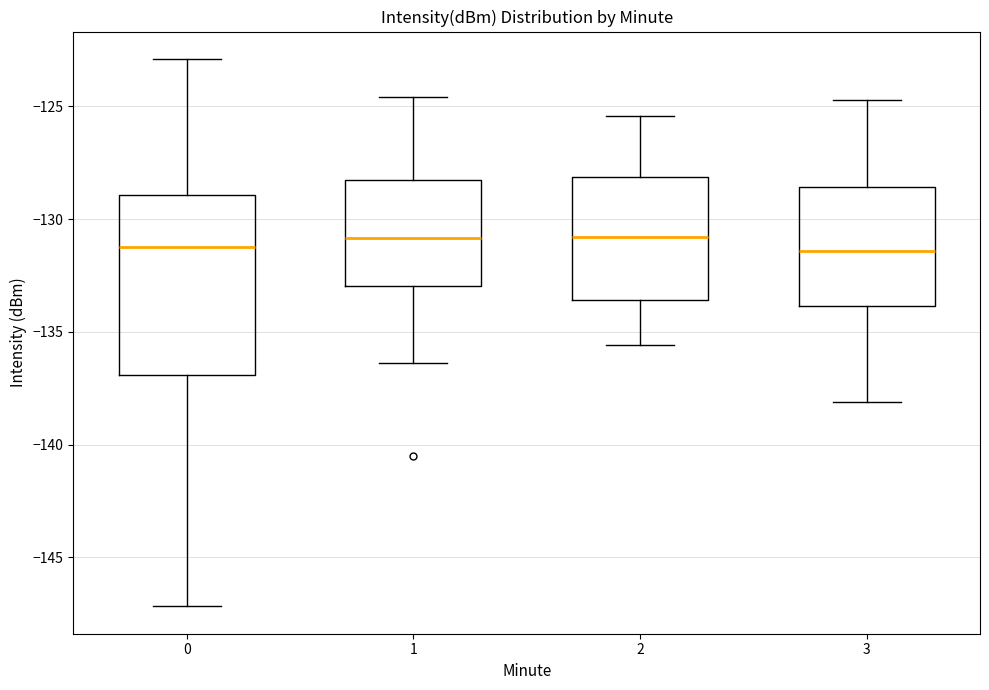

Reading left to right, transcribe this box plot: for each box, give where its median line is, the range the box spans, and where its two whiskers end, as read against the y-axis. The values are not printed on the chart, so give them approximately, as read against the axis.

0: median -131.0, box -137.0 to -129.0, whiskers -147.0 to -123.0
1: median -131.0, box -133.0 to -128.5, whiskers -136.5 to -124.5
2: median -131.0, box -133.5 to -128.0, whiskers -135.5 to -125.5
3: median -131.5, box -134.0 to -128.5, whiskers -138.0 to -124.5